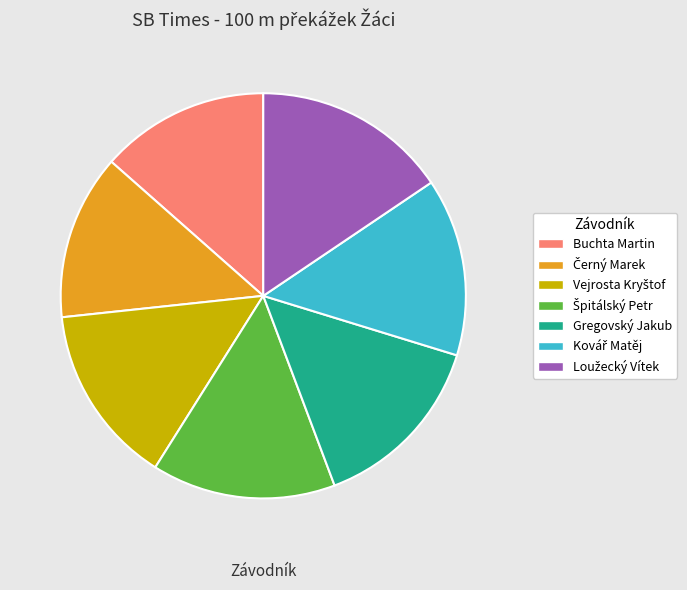

True or false: Gregovský Jakub accounts for 24% of the total.

False